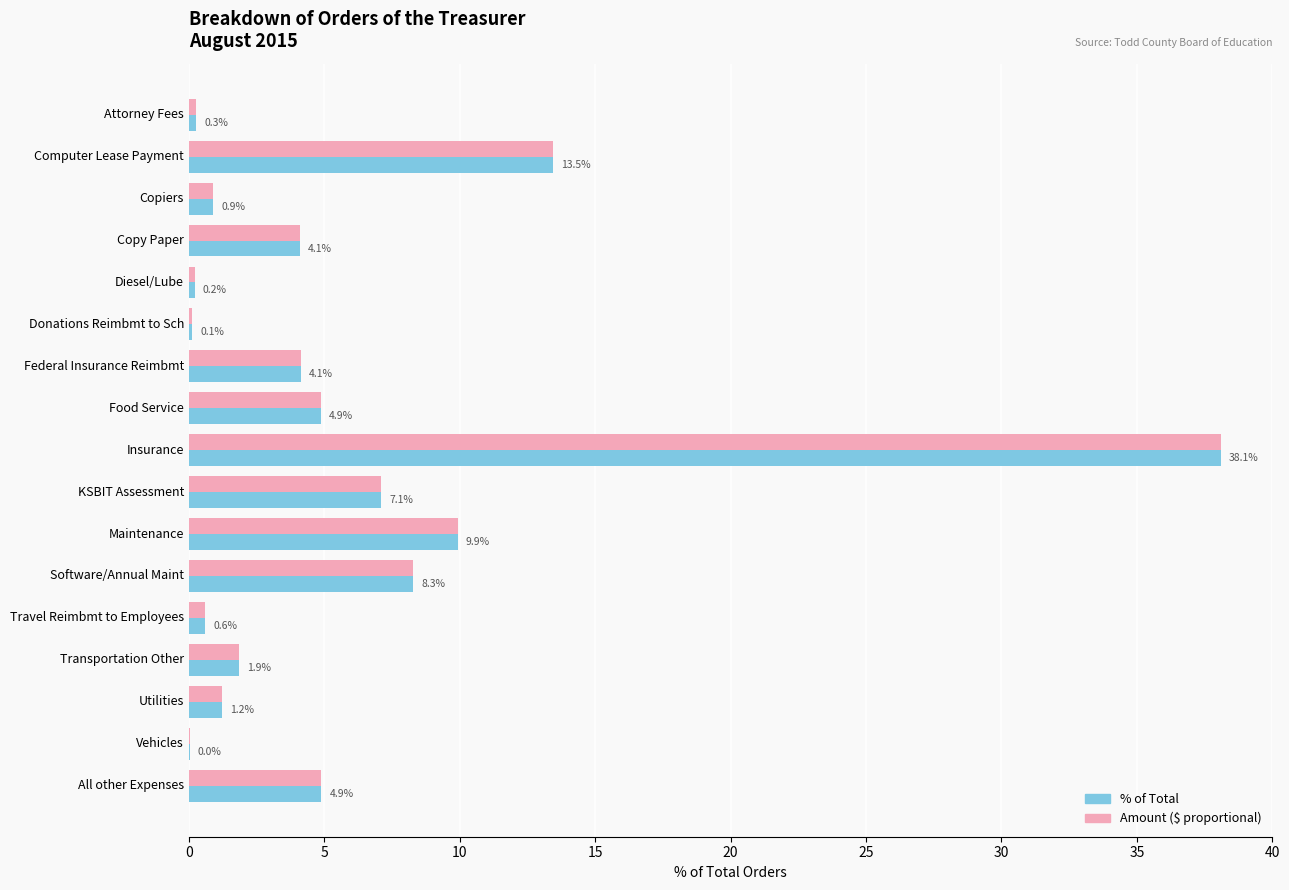

At which category is the sum across all series the highest?

Insurance